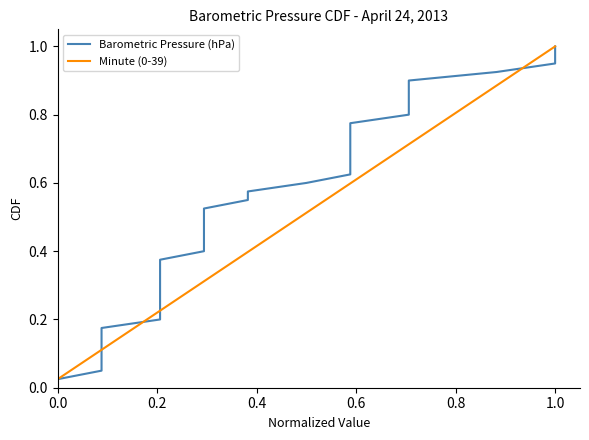

Which series has the widest spread of values?

Barometric Pressure (hPa)